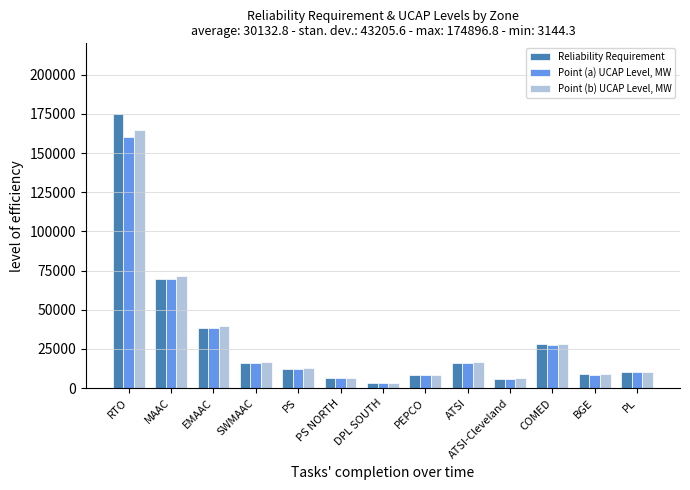

At SWMAAC, list the series in order from largest to smallest.

Point (b) UCAP Level, MW, Reliability Requirement, Point (a) UCAP Level, MW